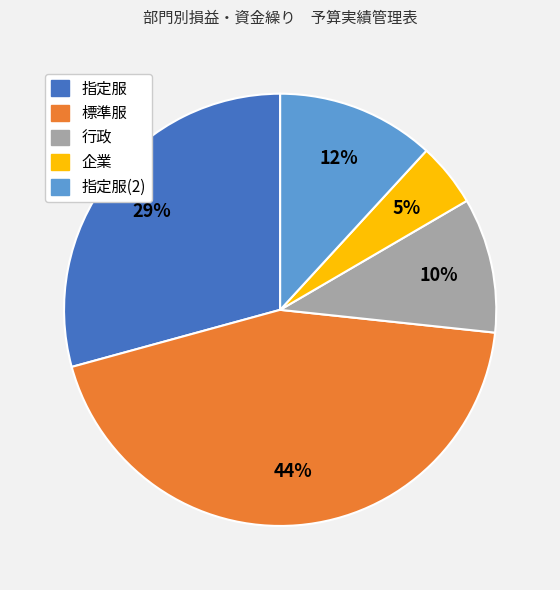

Is there a majority slice in this chart?

No